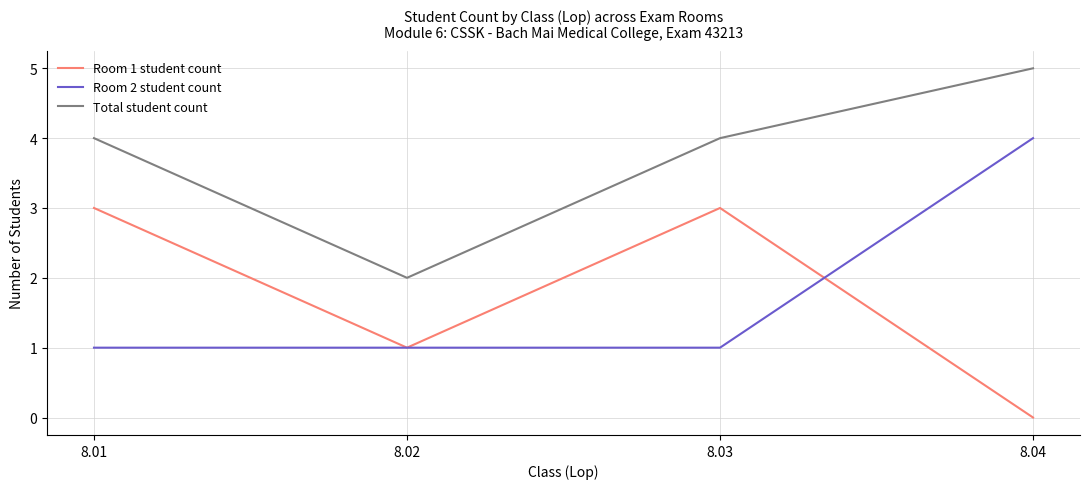

Does the chart have visible grid lines?

Yes